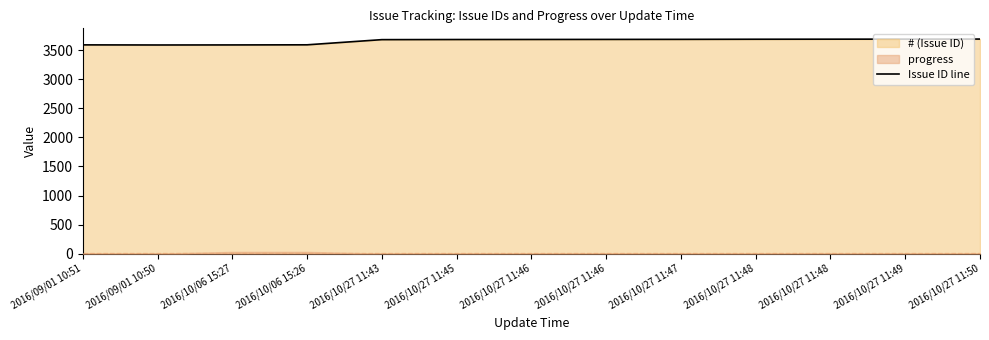

Which label corresponds to the smallest value in the chart?

2016/09/01 10:50